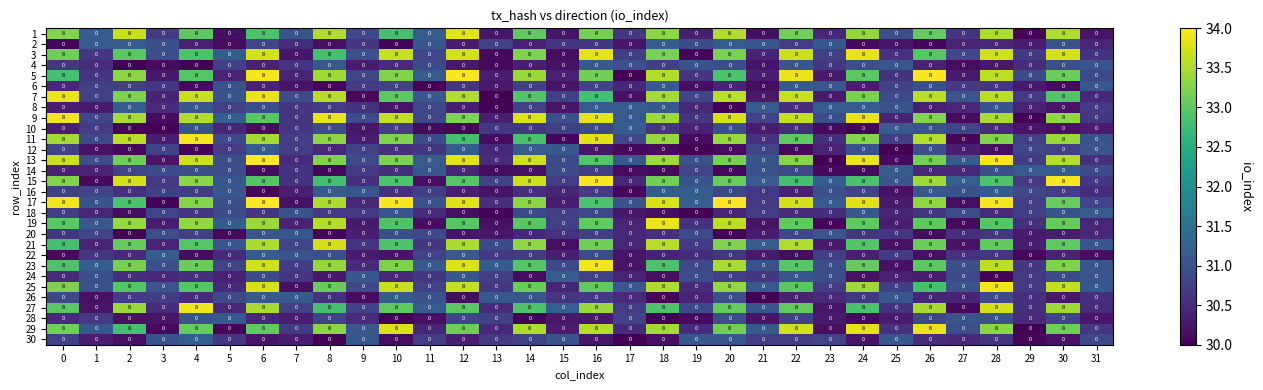

What is the difference between the highest and lowest values at 12?

8